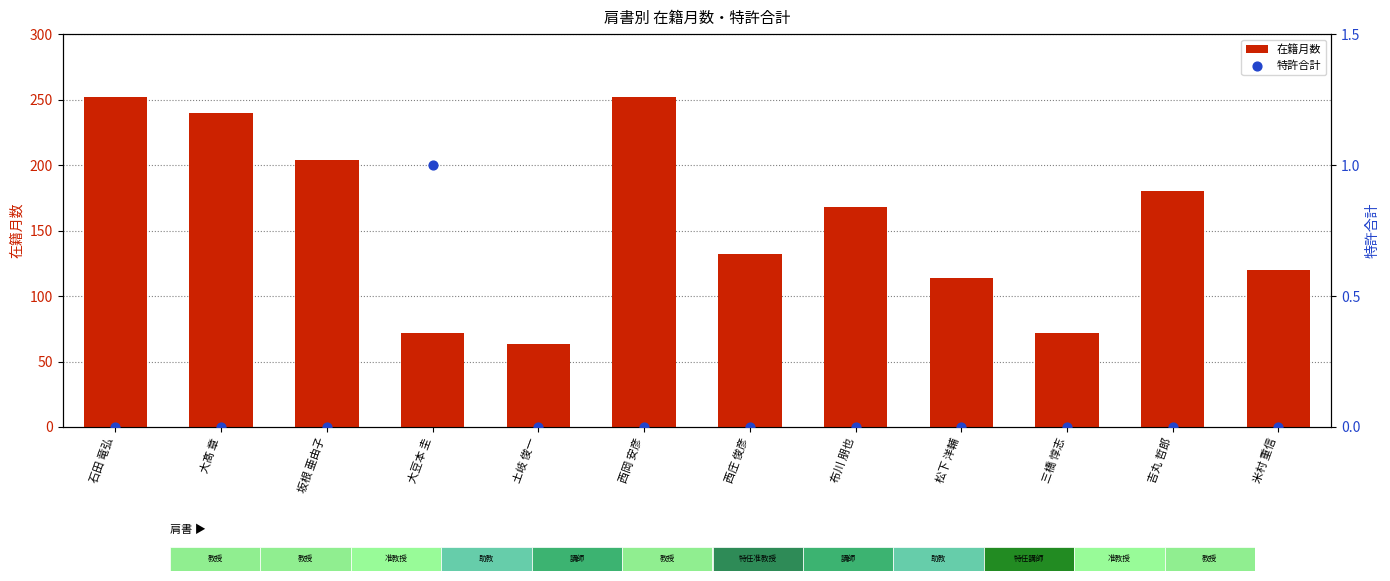

Which series has the widest spread of Y values?

在籍月数